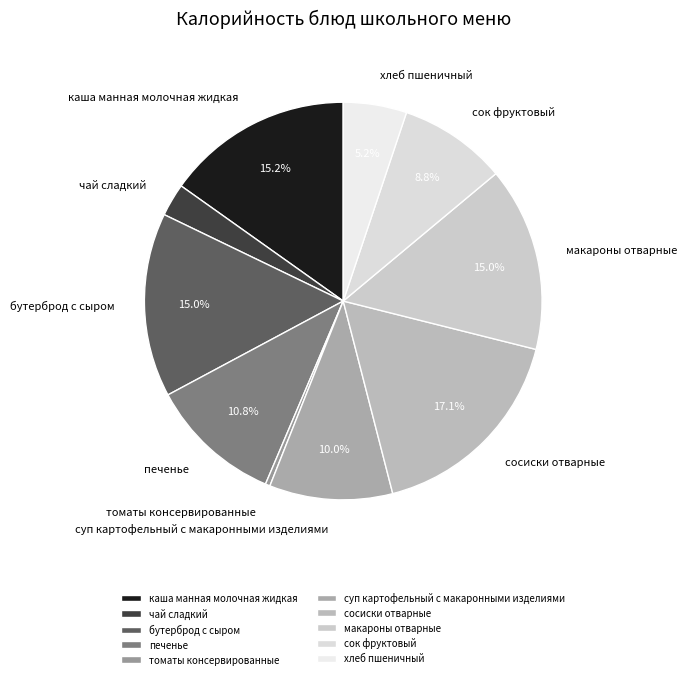

The томаты консервированные slice represents 0% of the pie. True or false?

True